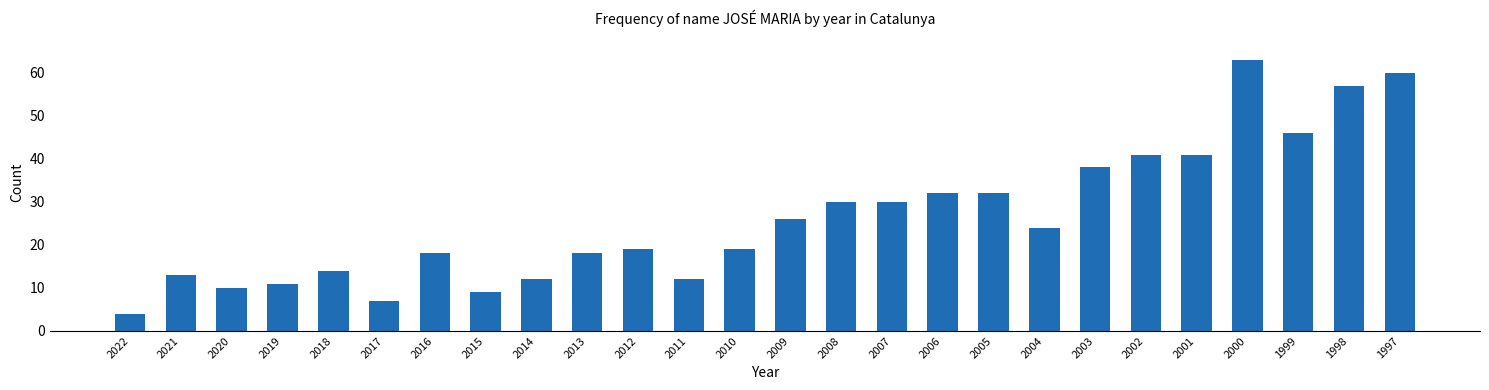

Reading left to right, what are all the values shown in this chart?

4	13	10	11	14	7	18	9	12	18	19	12	19	26	30	30	32	32	24	38	41	41	63	46	57	60